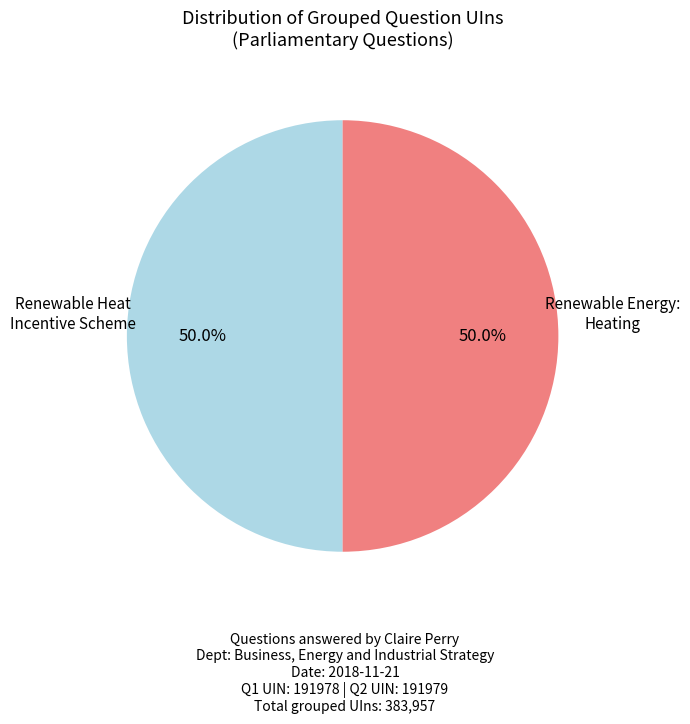

Combined, what portion of the pie is Renewable Heat Incentive Scheme and Renewable Energy: Heating?

100.0%